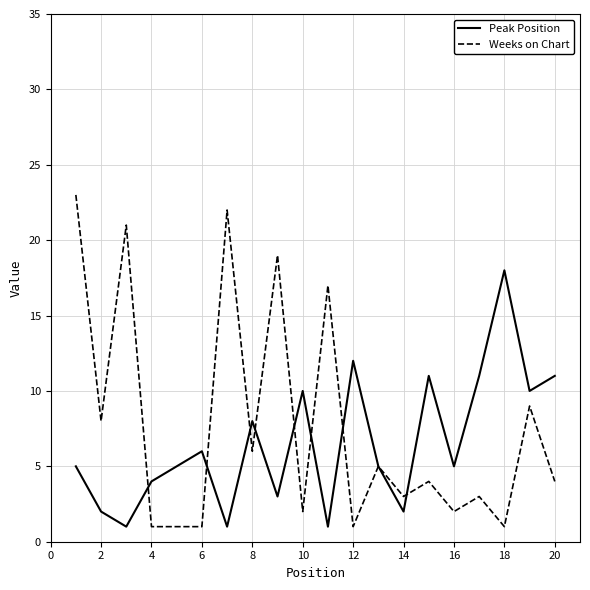

Which series ends up on top after the final intersection of Weeks on Chart and Peak Position?

Peak Position